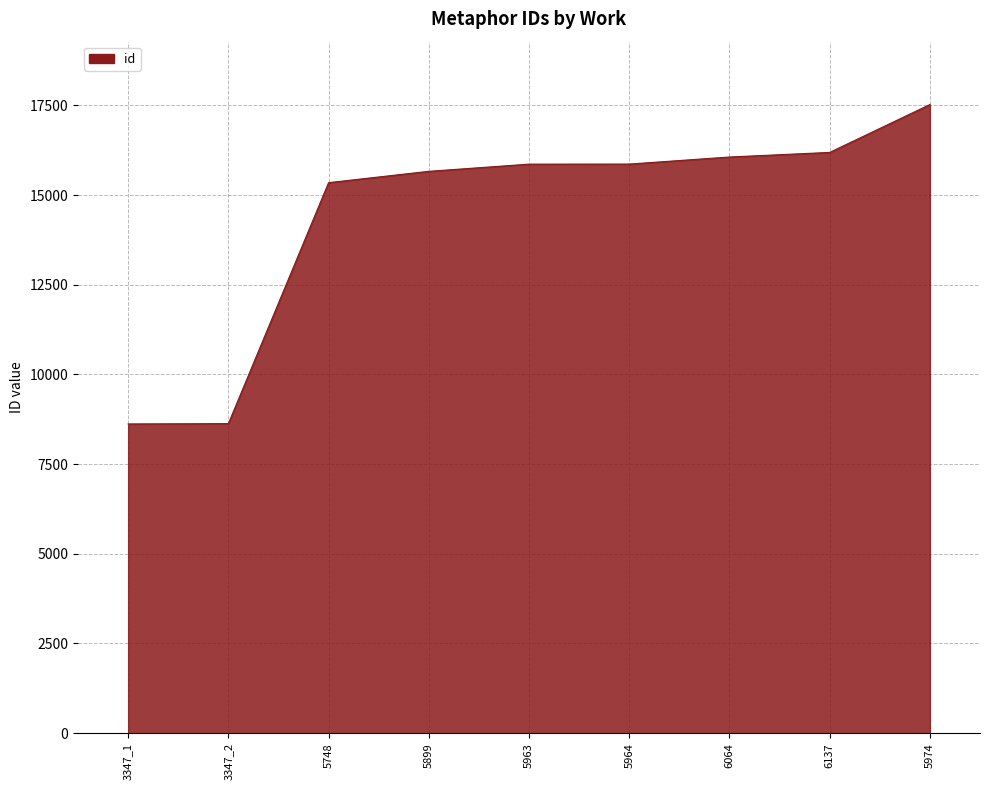

Where is the data nearest to the value 13072?

5748